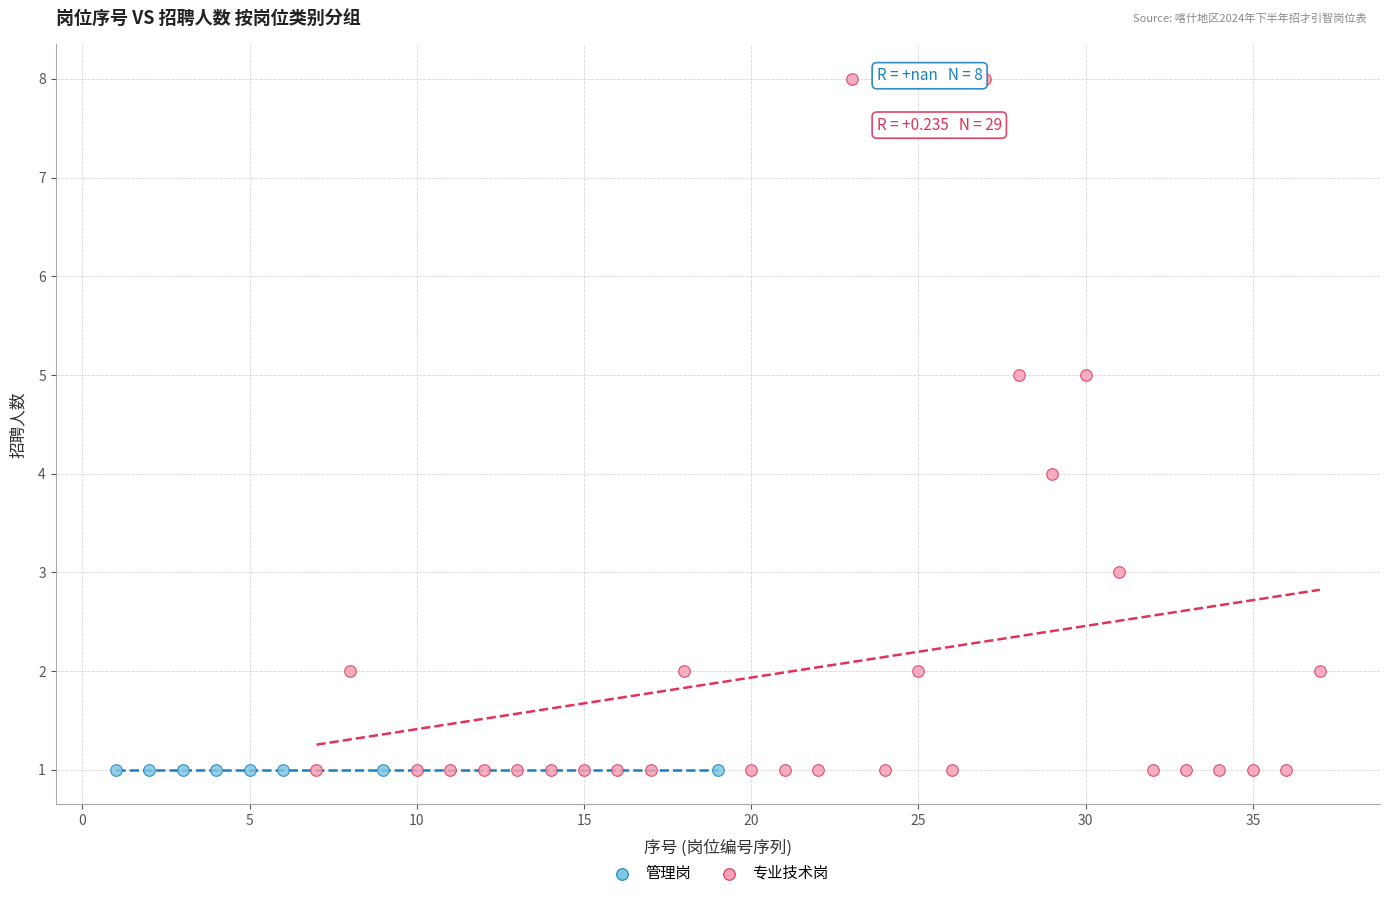

Which series reaches the maximum Y coordinate?

专业技术岗